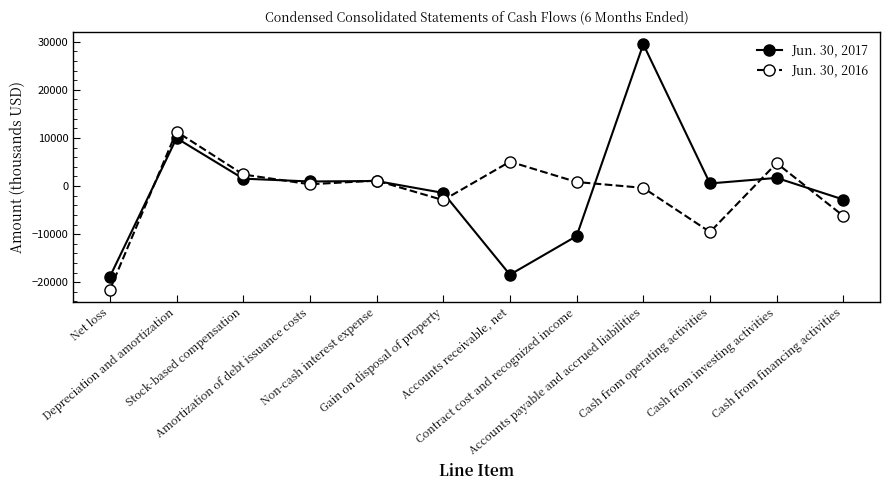

At which category does Jun. 30, 2016 reach its first local peak?

Depreciation and amortization